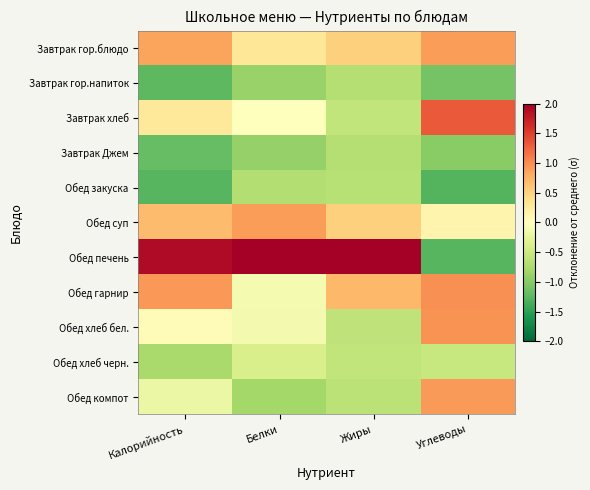

What is the spread (max minus min) of values at Жиры?

3.4